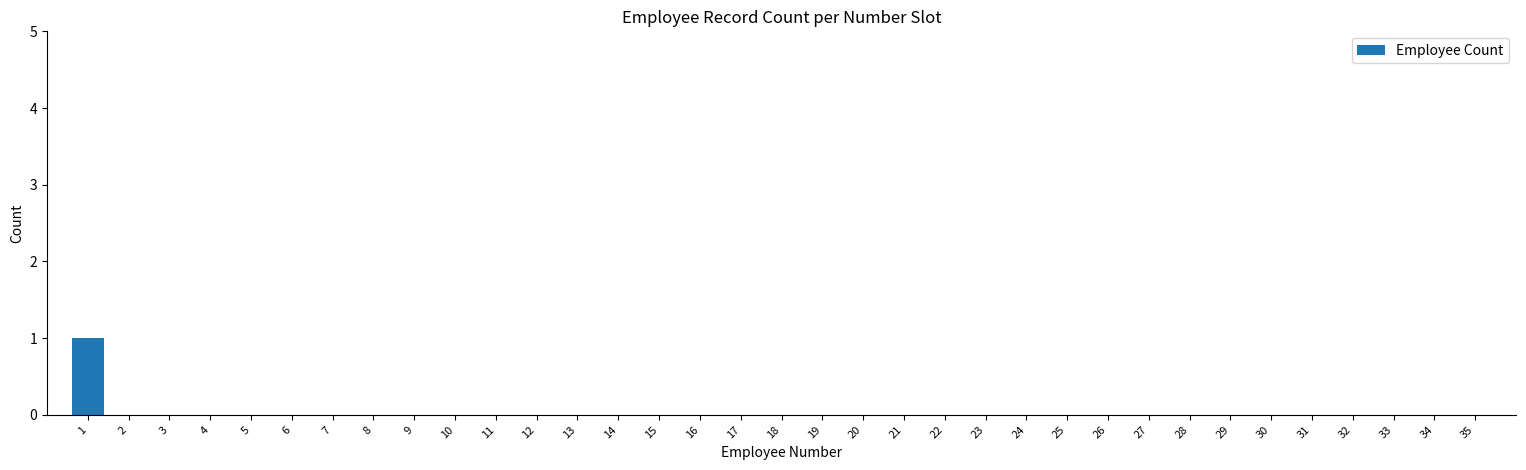

The value at 28 is 0. True or false?

True